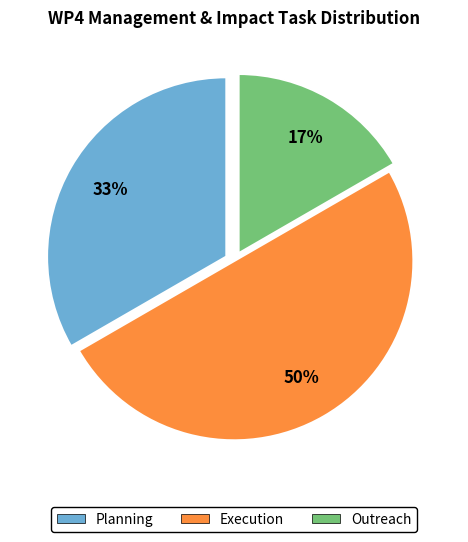

What percentage is the Execution slice, to the nearest percent?

50%